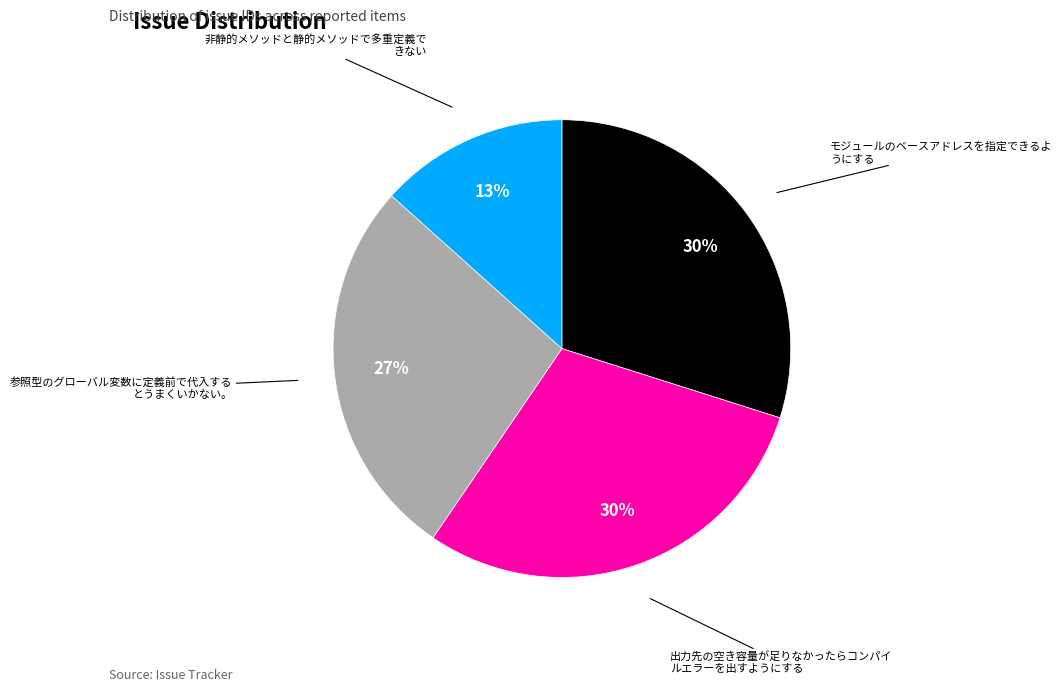

Does any single category account for the majority?

No